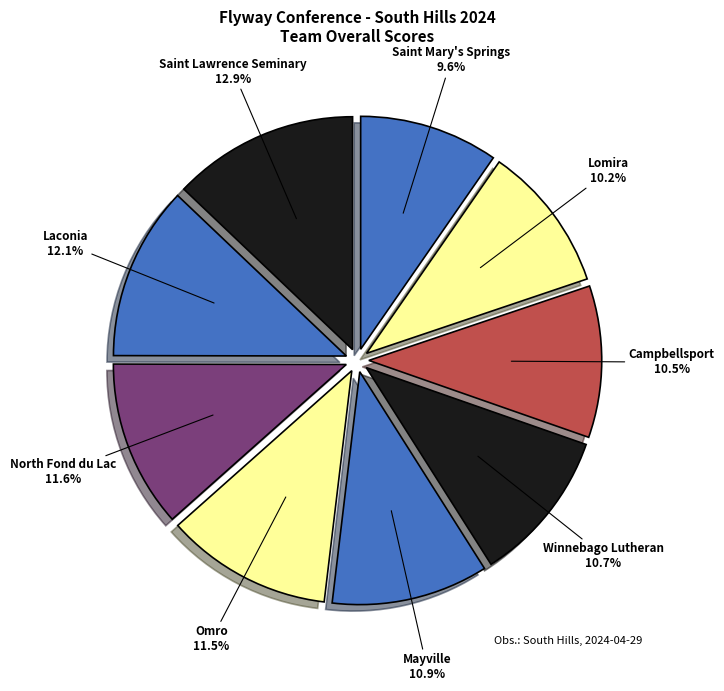

What percentage is NOT represented by Lomira?

89.8%